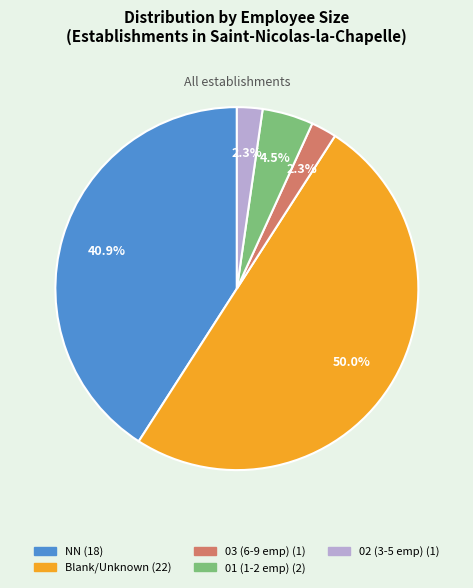

How many segments does this pie chart have?

5